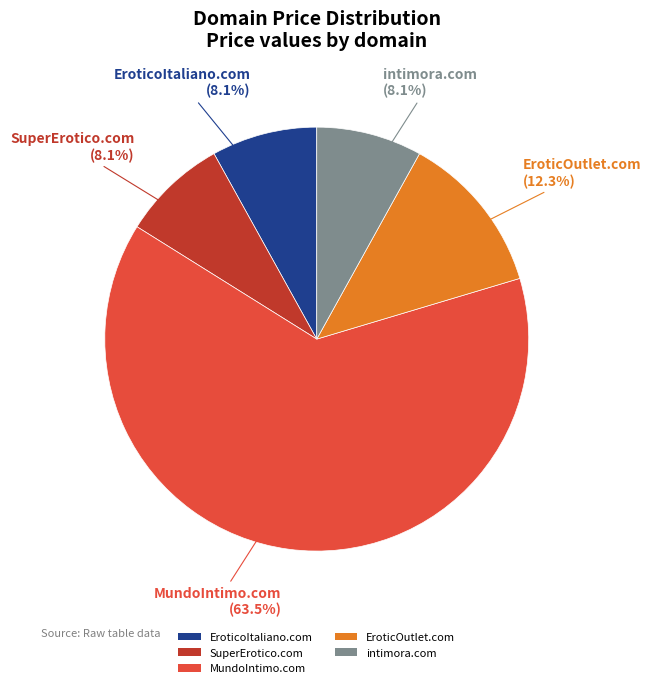

Does intimora.com represent more than half of the total?

No